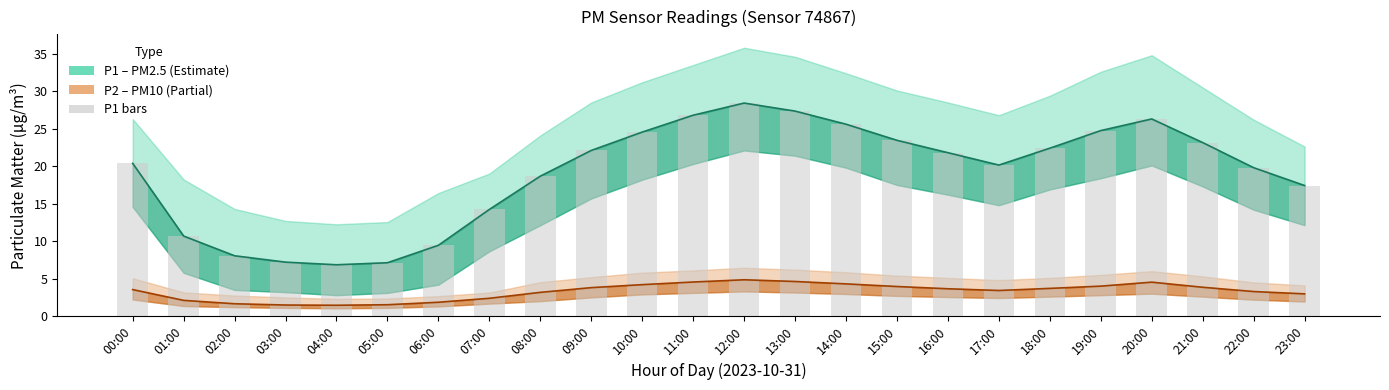

Is it true that P1 line equals 6.6 at 07:00?

False